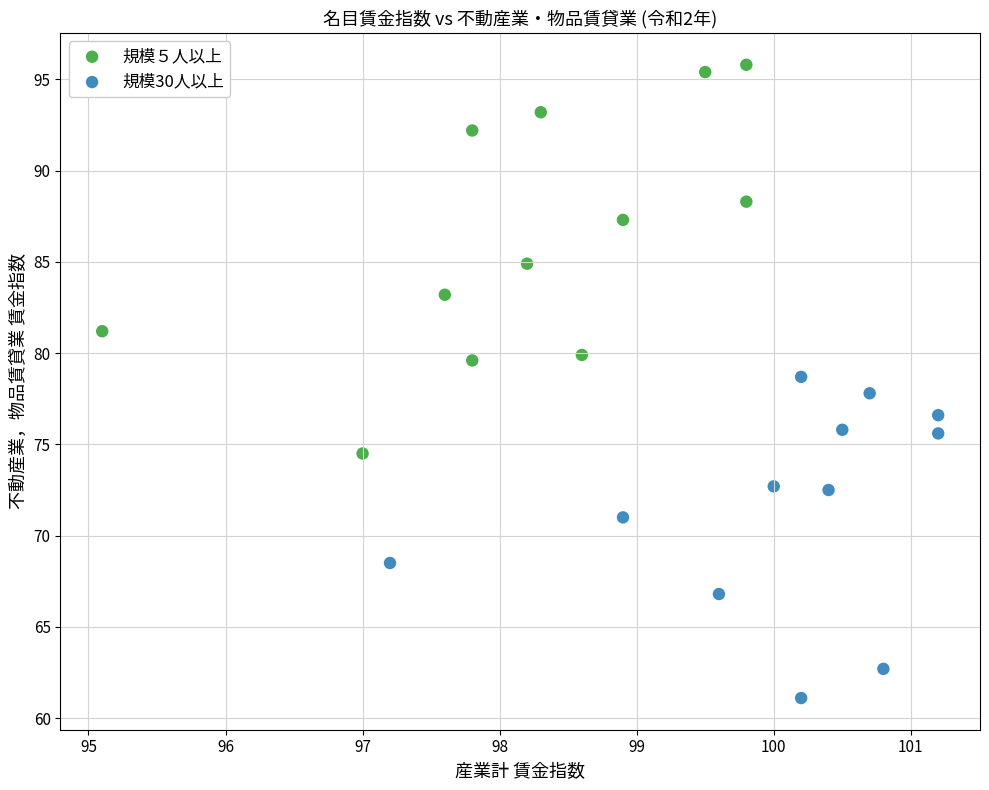

Which series has the widest spread of Y values?

規模５人以上